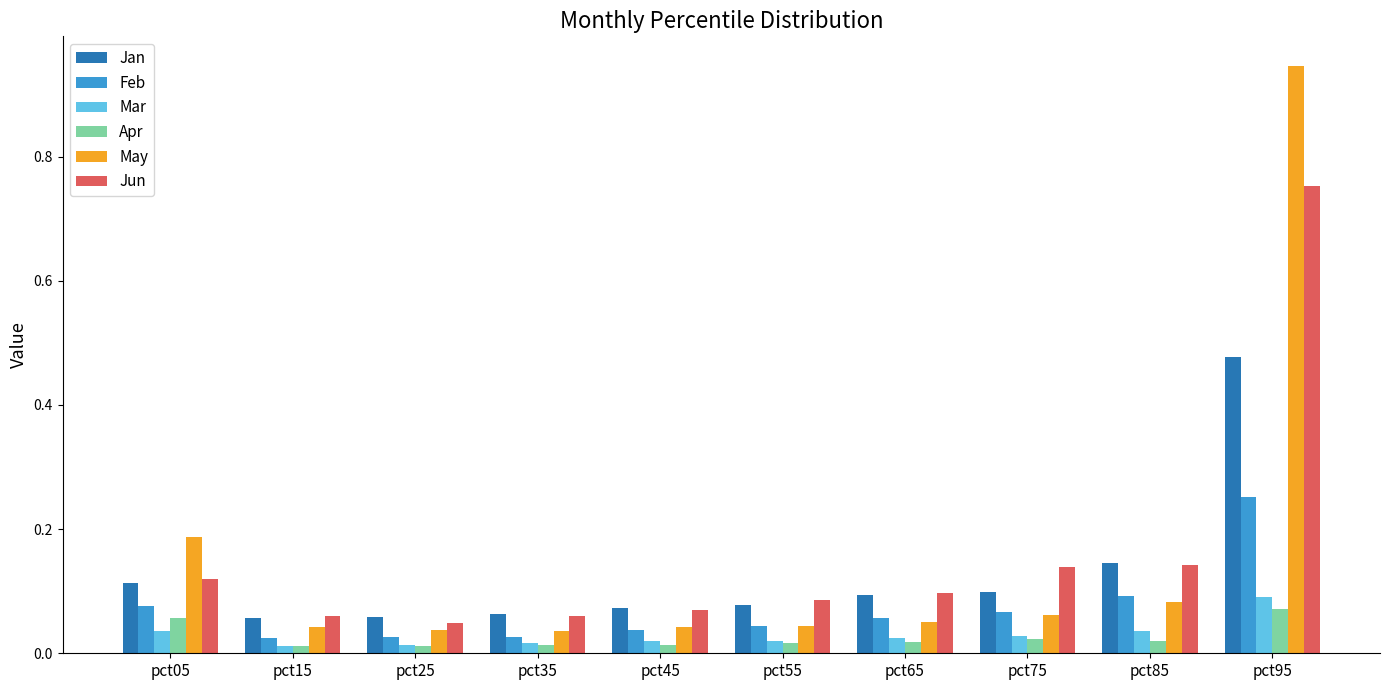

Which series has the largest range (max minus min)?

May